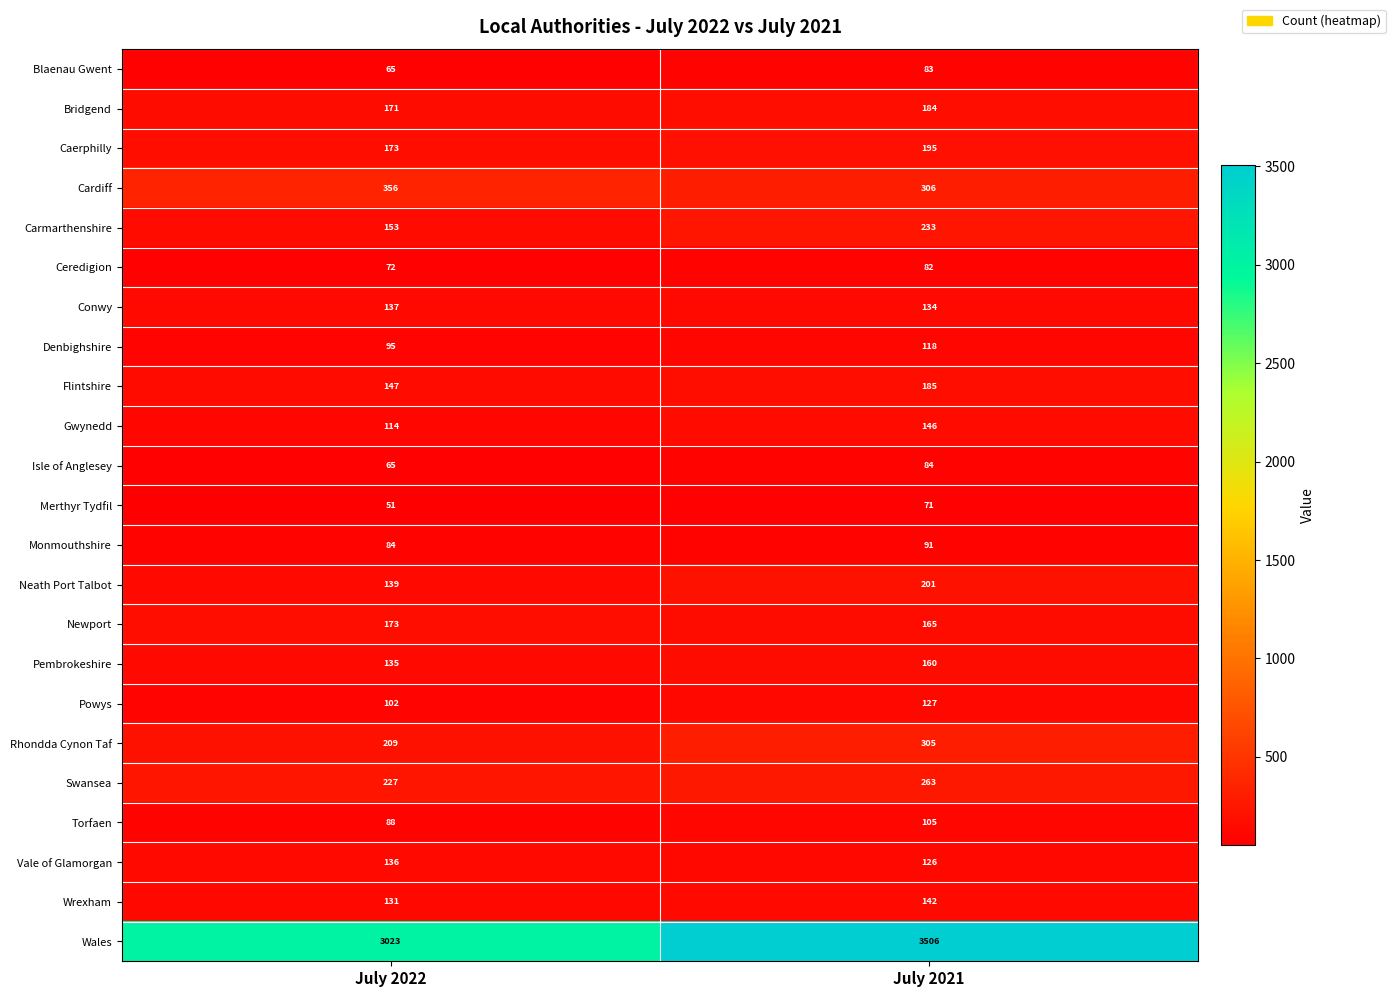

What value does the Gwynedd series have at July 2021, to the nearest 5?

145